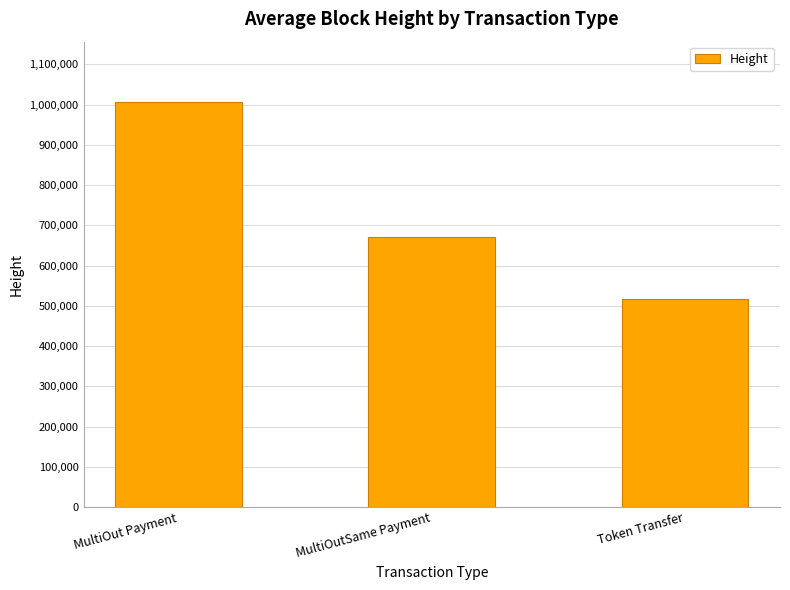

Reading left to right, list all the values displayed in this chart.

MultiOut Payment=1005561	MultiOutSame Payment=671803	Token Transfer=516270